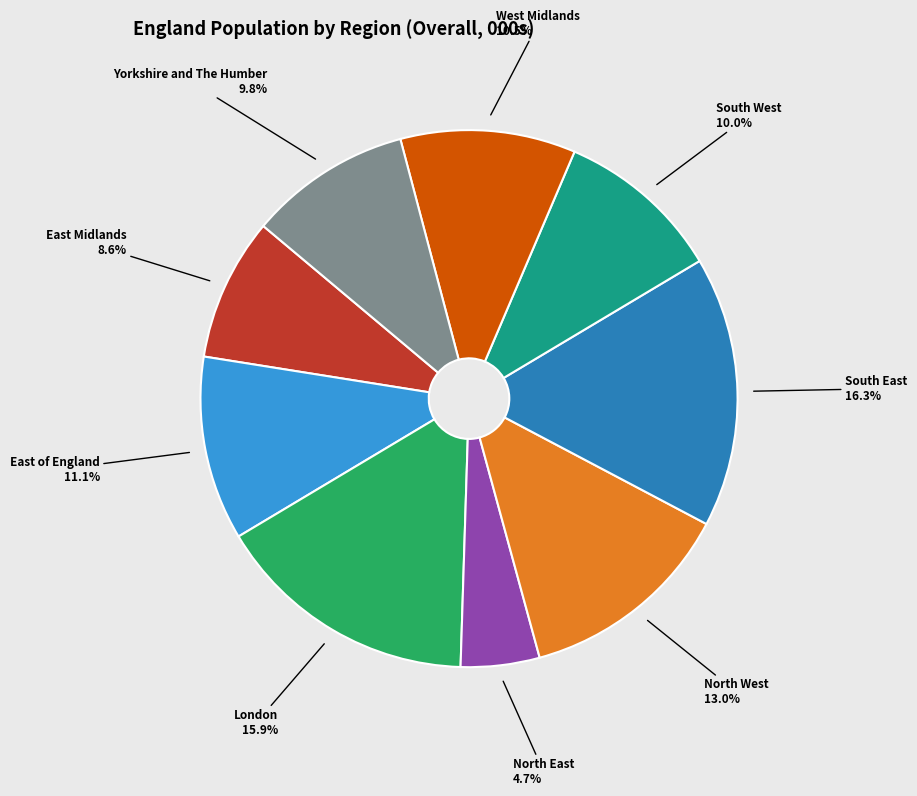

Which has a higher value, South West or South East?

South East